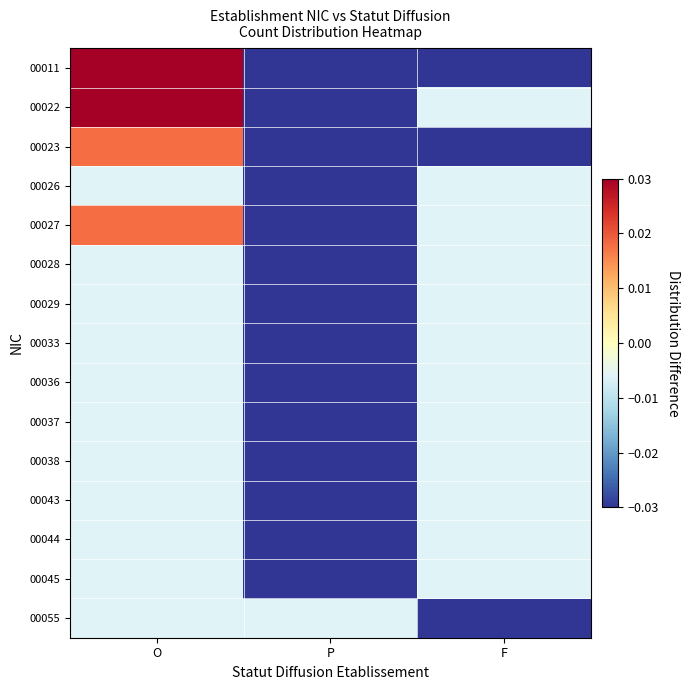

At how many categories does at least one series exceed 0?

1